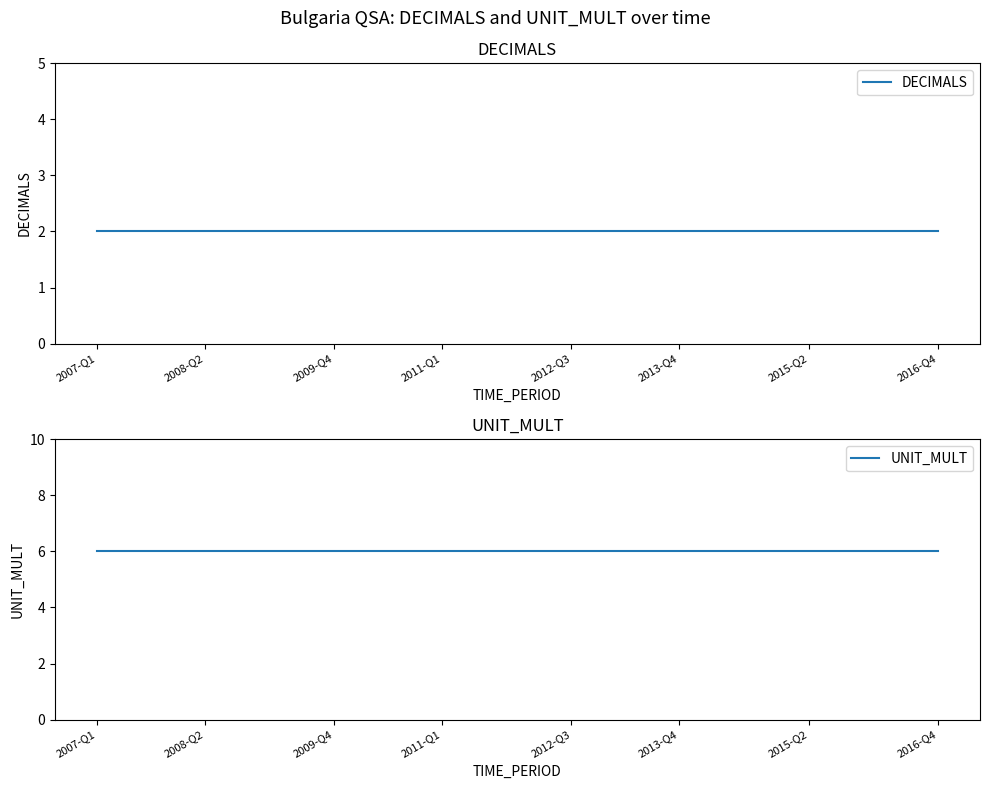

True or false: UNIT_MULT has more than 1 points higher than both neighbors.

False